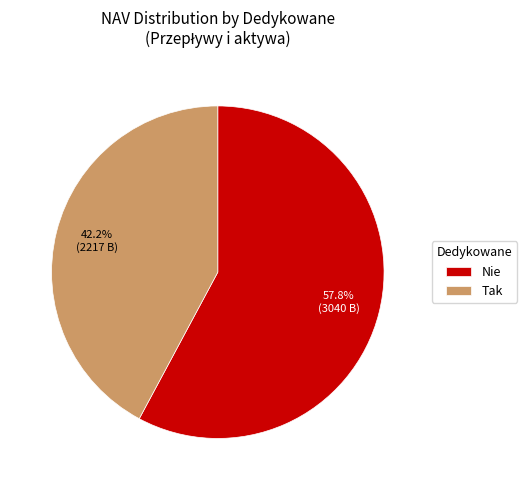

The Nie slice represents 48% of the pie. True or false?

False